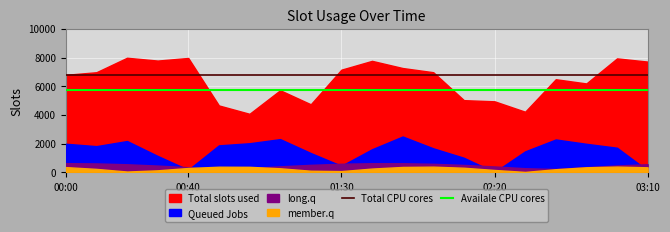

The Total CPU cores series shows 6800.0 at 7. True or false?

True